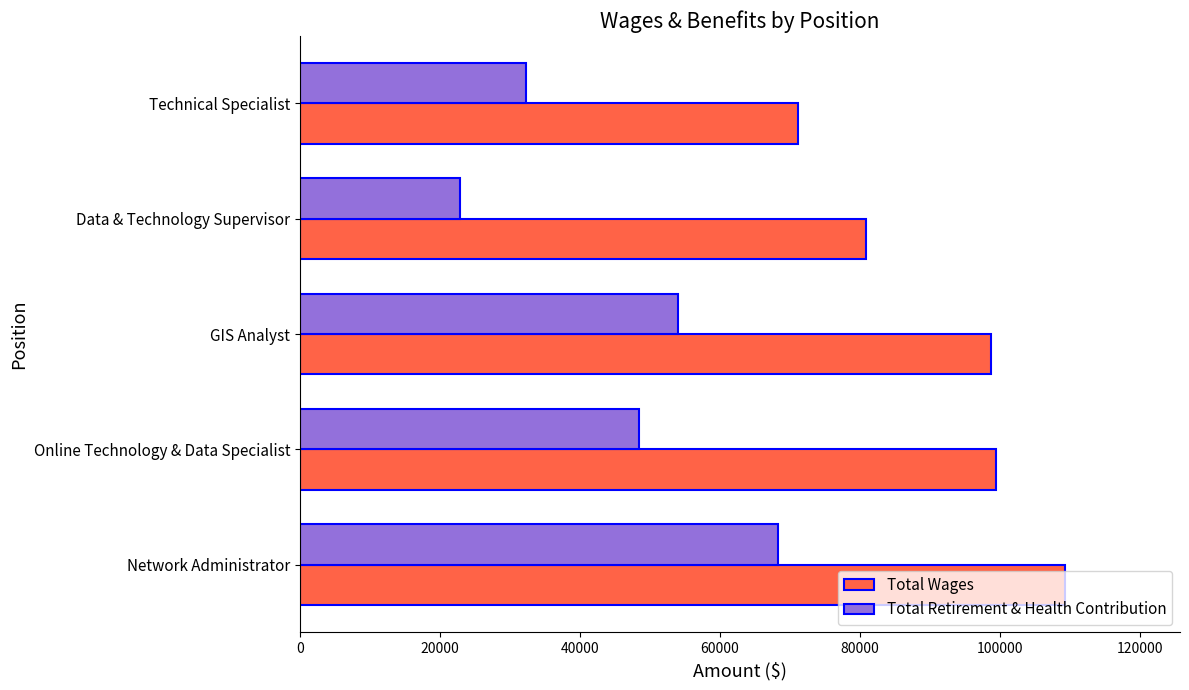

Which series has the widest spread of values?

Total Retirement & Health Contribution